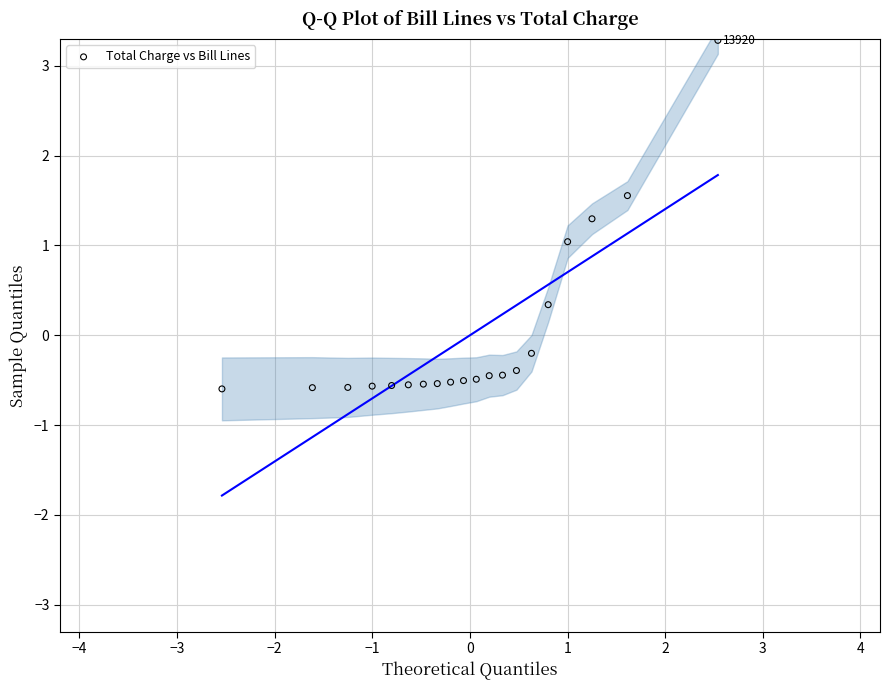

What is the range of Y values (max minus min)?

3.9